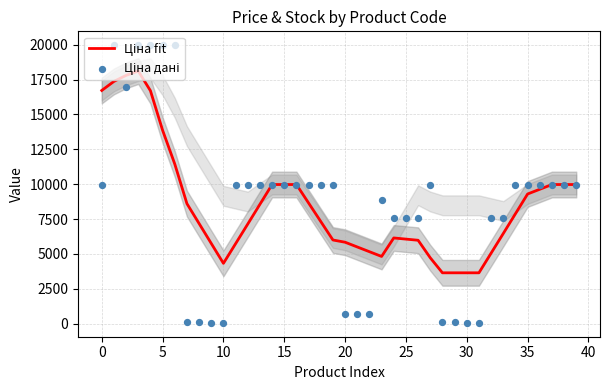

What are all the series names shown in the legend?

Ціна fit, Ціна дані